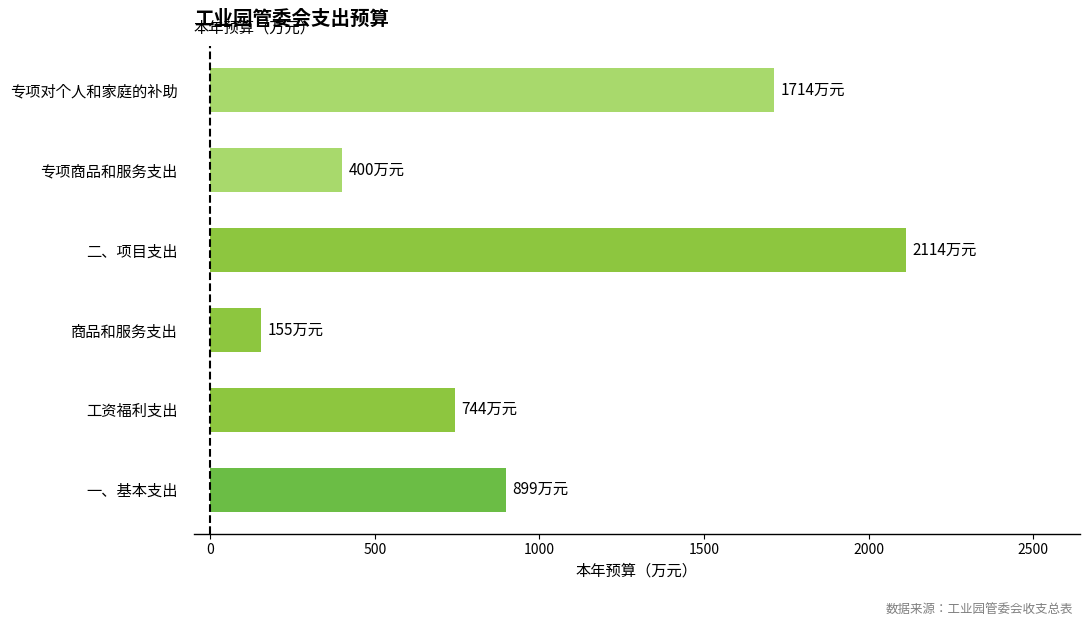

The chart shows a value of 307 at 一、基本支出. True or false?

False